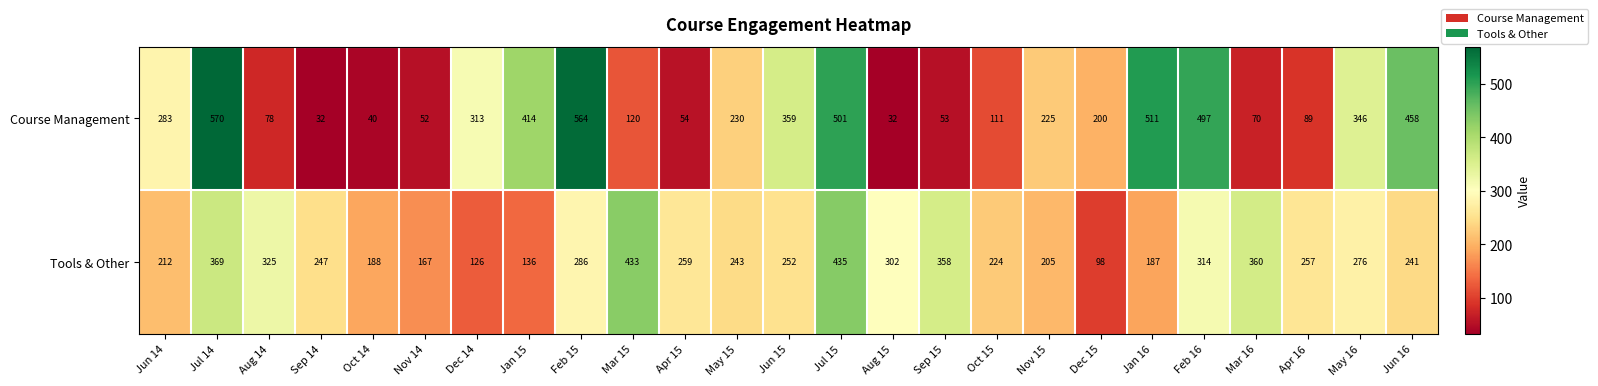

What is the approximate value of Tools & Other at Jul 14, to the nearest 5?

370